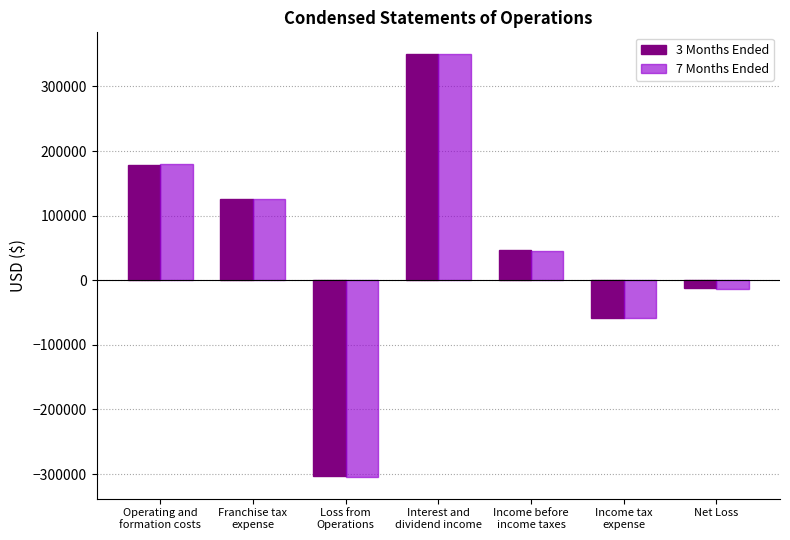

How many values in 3 Months Ended are below zero?

3